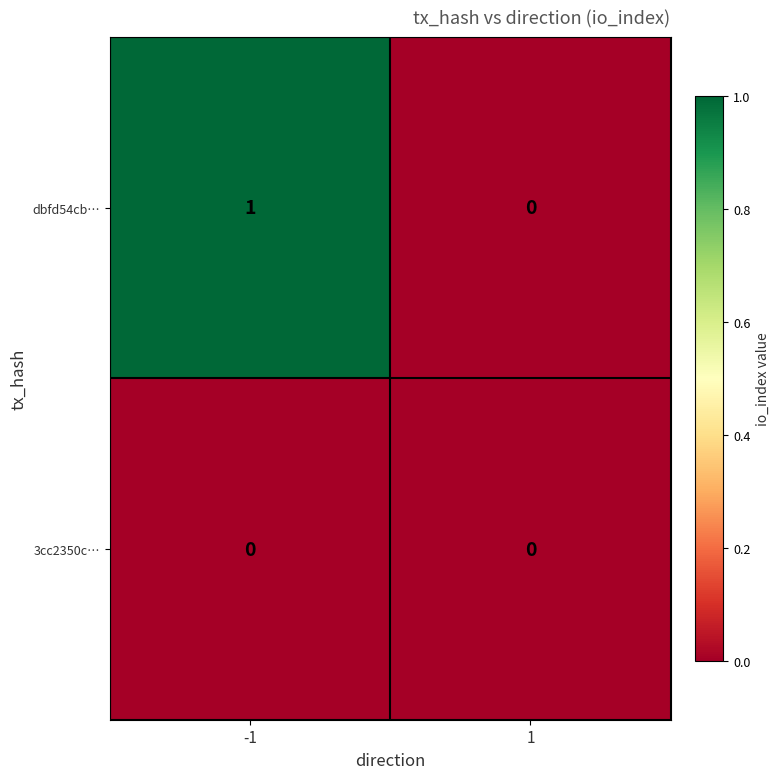

List the series in order of their overall mean, highest first.

dbfd54cb…, 3cc2350c…